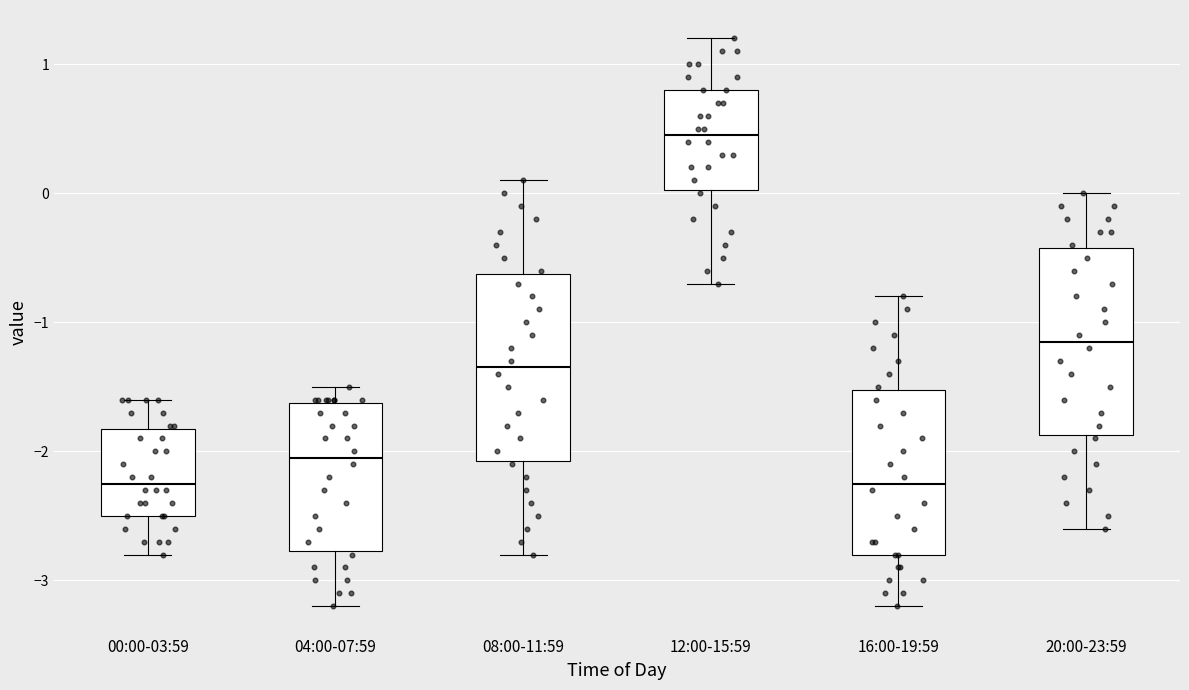

Where does the upper whisker of the box for 16:00-19:59 end on the y-axis? The values are not printed on the chart, so give them approximately, as read against the axis.

-0.8